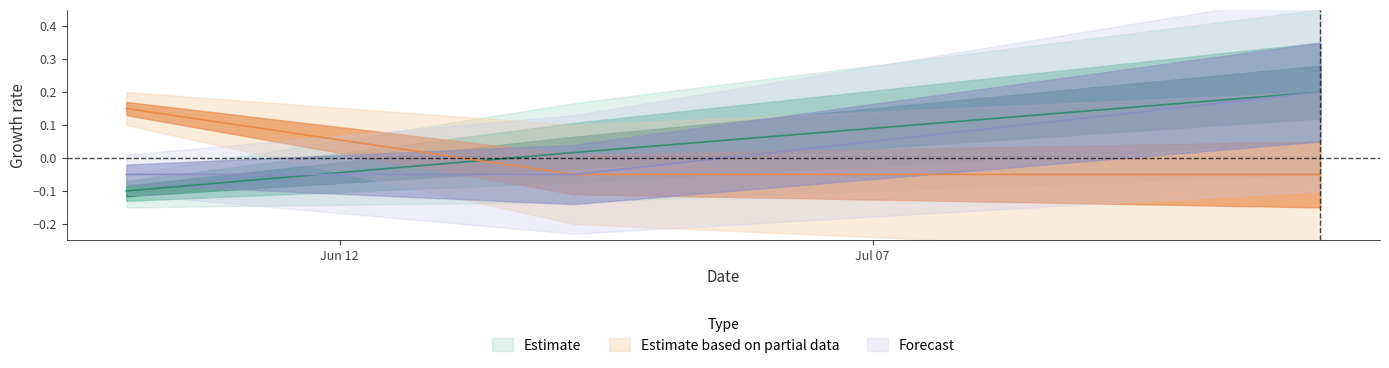

Count the Estimate based on partial data values in the range 0 to 1.

1